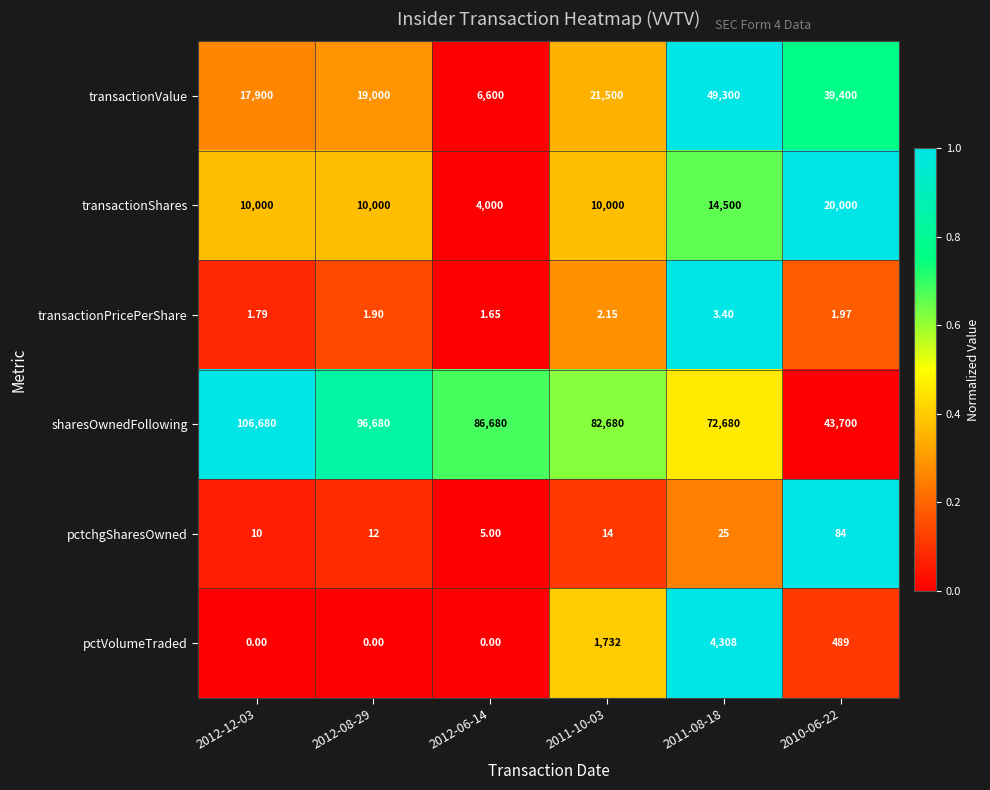

What is the total value across all series at 2012-08-29?

125693.9